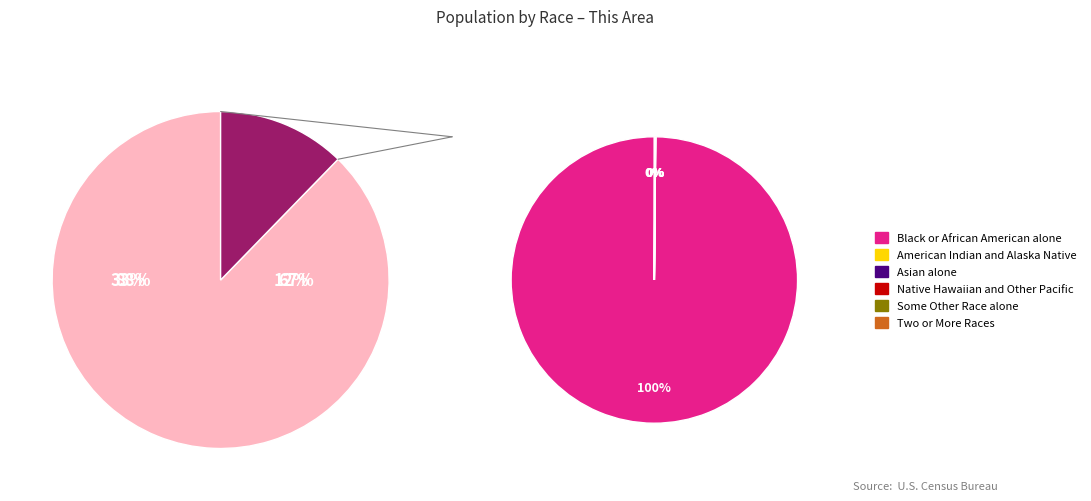

Which has a higher value, American Indian and Alaska Native or Some Other Race alone?

Some Other Race alone